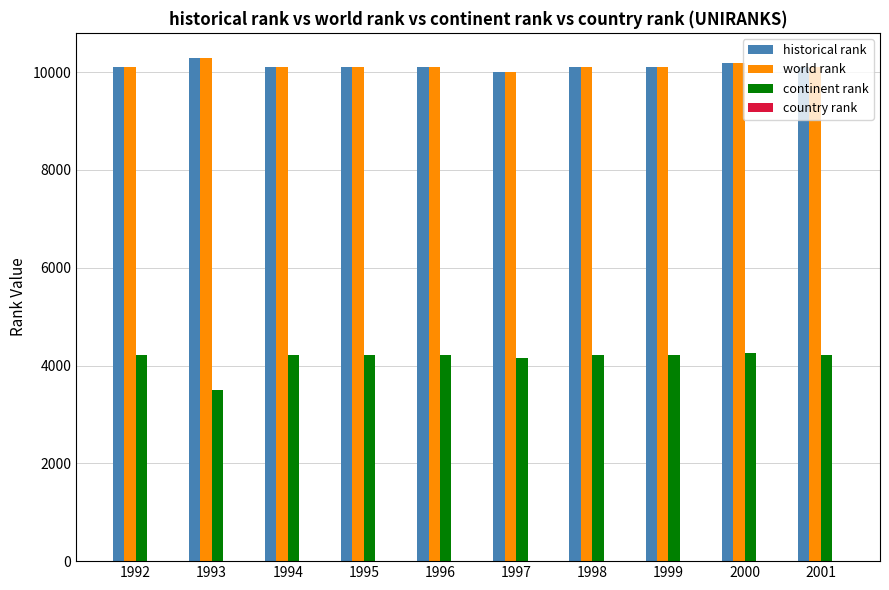

Are the bars grouped side by side (vs. stacked)?

Yes